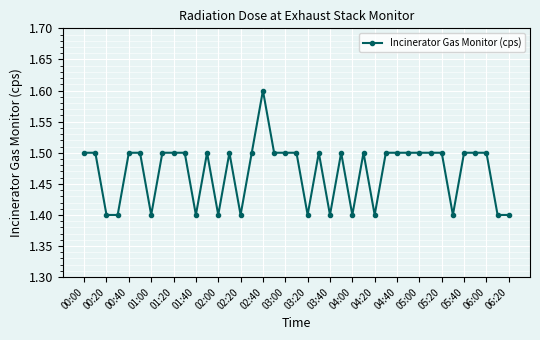

What is the smallest value displayed?

1.4